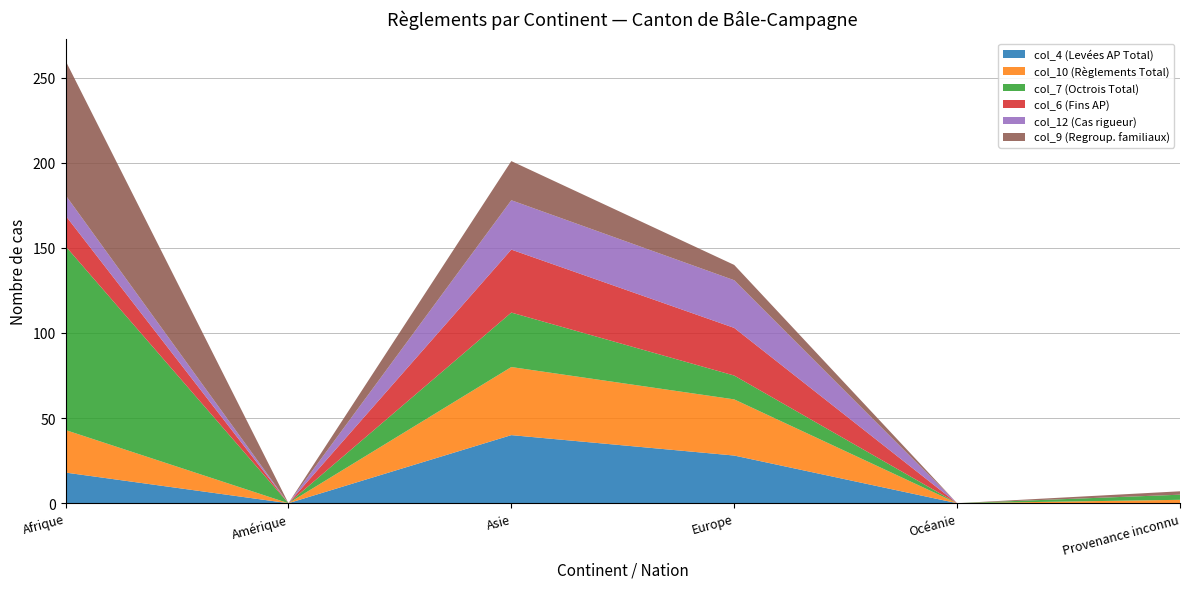

Reading left to right, transcribe all the data shown in this chart.

col_4 (Levées AP Total): Afrique=18	Amérique=0	Asie=40	Europe=28	Océanie=0	Provenance inconnu=0
col_10 (Règlements Total): Afrique=25	Amérique=0	Asie=40	Europe=33	Océanie=0	Provenance inconnu=2
col_7 (Octrois Total): Afrique=108	Amérique=0	Asie=32	Europe=14	Océanie=0	Provenance inconnu=3
col_6 (Fins AP): Afrique=18	Amérique=0	Asie=37	Europe=28	Océanie=0	Provenance inconnu=0
col_12 (Cas rigueur): Afrique=12	Amérique=0	Asie=29	Europe=28	Océanie=0	Provenance inconnu=0
col_9 (Regroup. familiaux): Afrique=79	Amérique=0	Asie=23	Europe=9	Océanie=0	Provenance inconnu=2